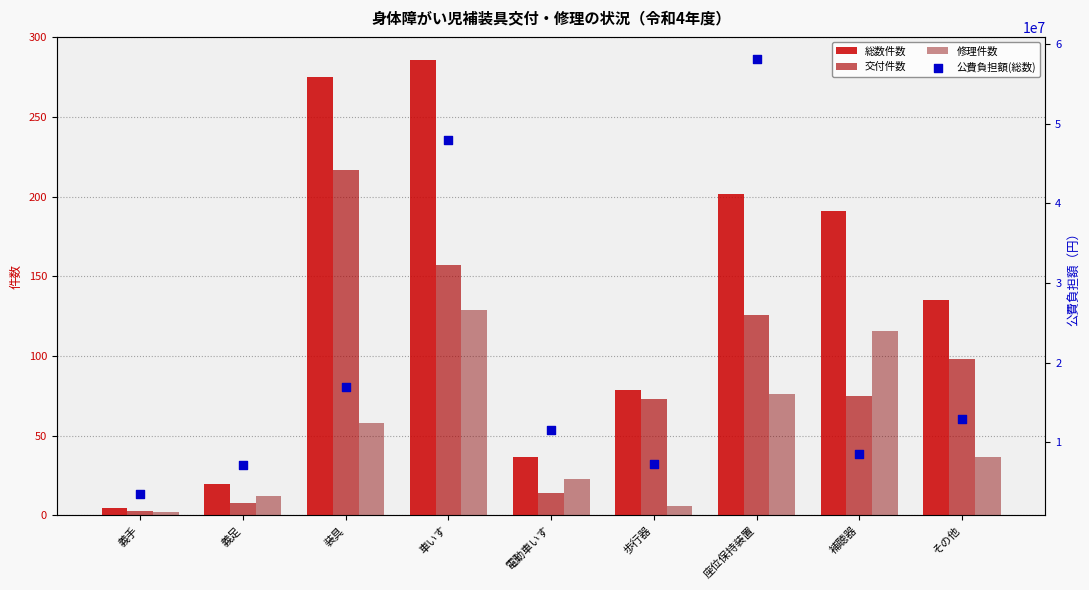

At how many categories does at least one series exceed 22823867?

2